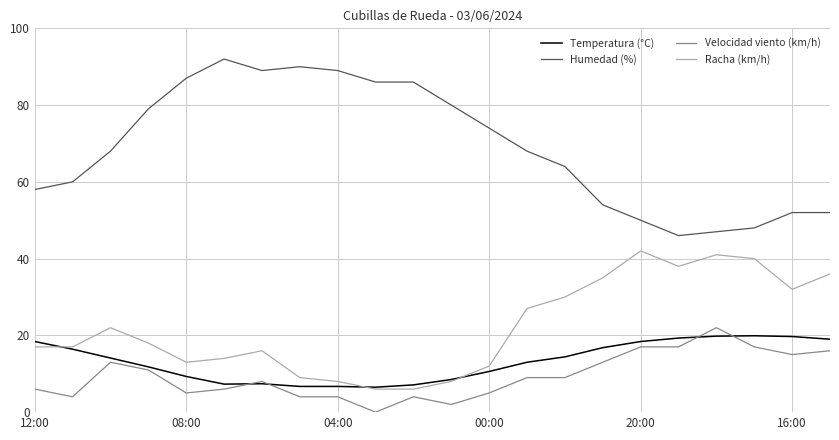

Which series has the largest range (max minus min)?

Humedad (%)